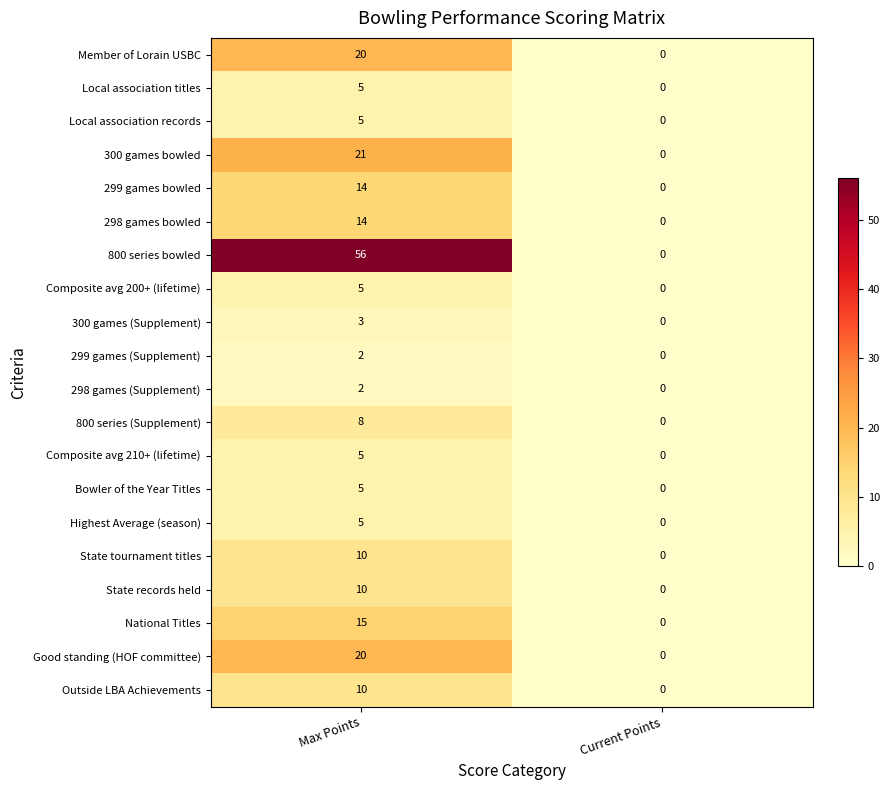

Which series has the largest total across all categories?

800 series bowled